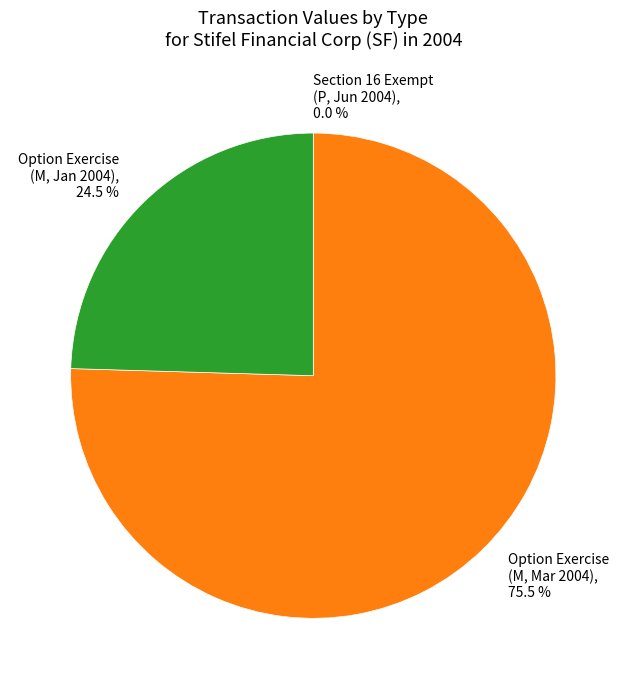

Is the sum of Option Exercise (M, Mar 2004), 75.5 % and Option Exercise (M, Jan 2004), 24.5 % greater than half?

Yes